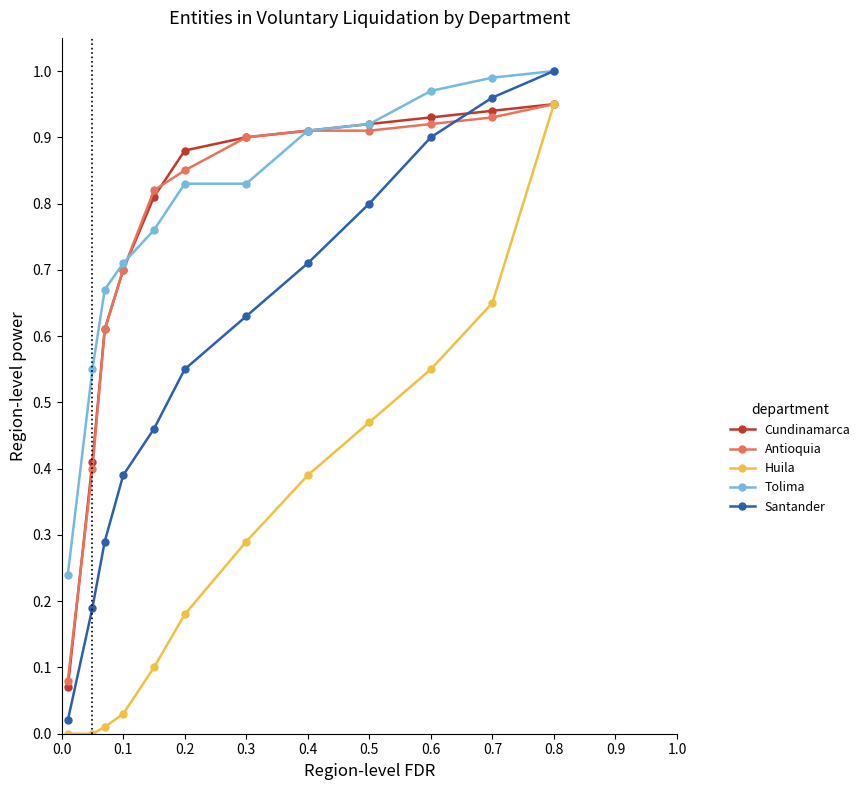

After their last crossing, which series has the higher values: Santander or Cundinamarca?

Santander